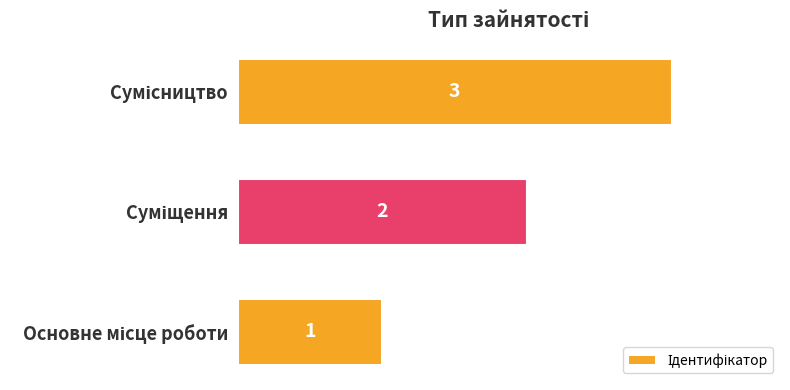

How many bars are there in total?

3